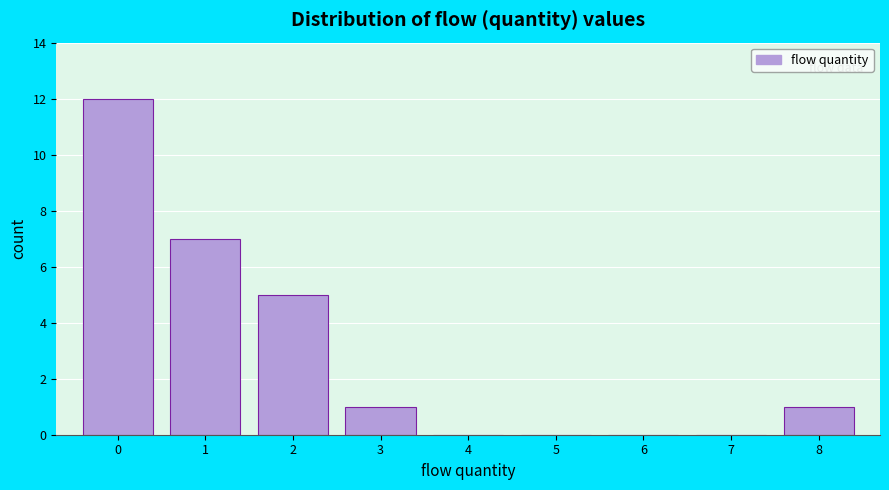

Which range on the x-axis has the tallest bar?

-0.5 to 0.5